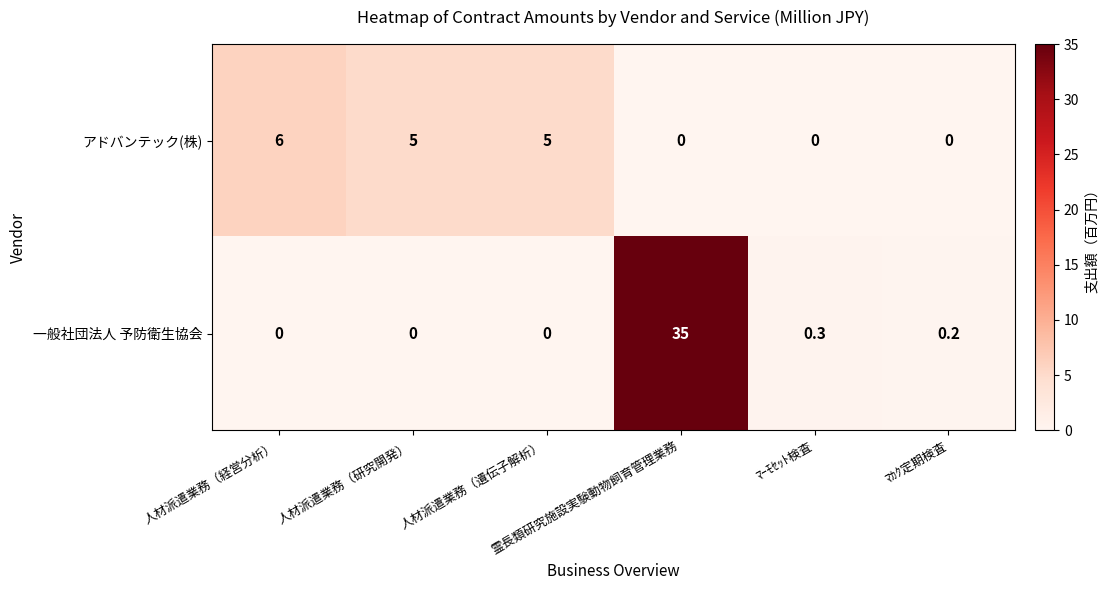

What is the sum of all 一般社団法人 予防衛生協会 values?

35.5